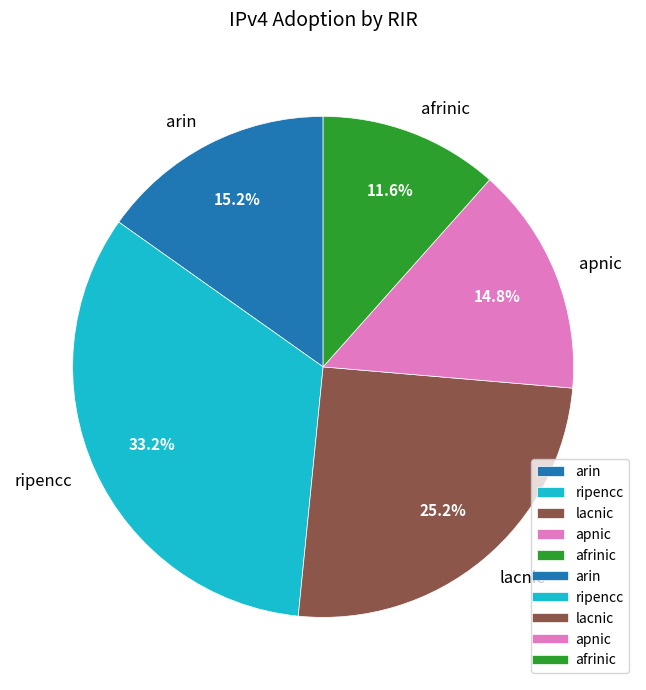

How many segments does this pie chart have?

5